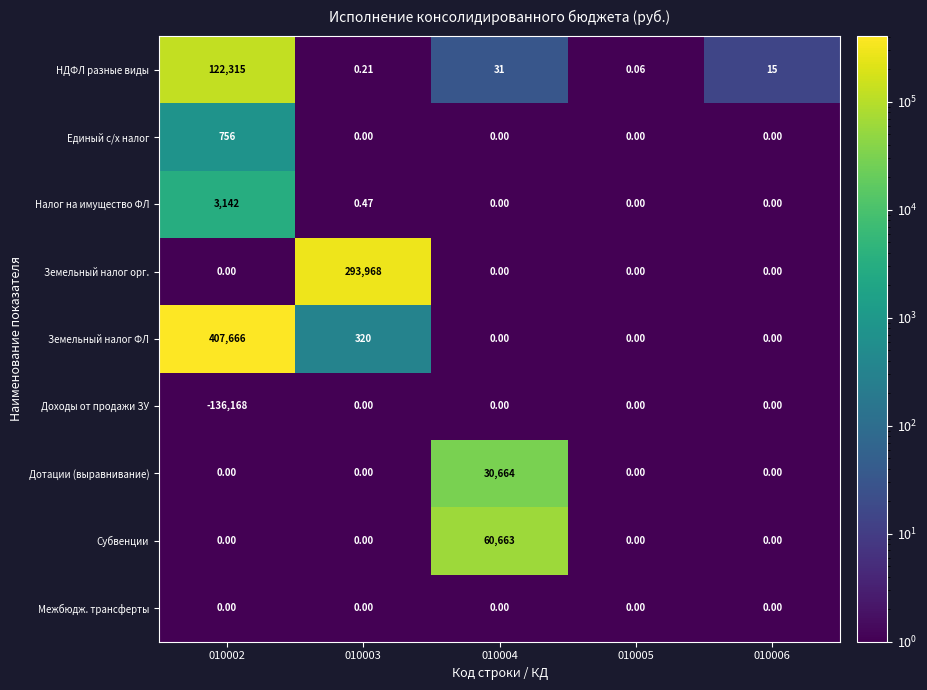

Between 010004 and 010005, which series saw the biggest shift?

Субвенции